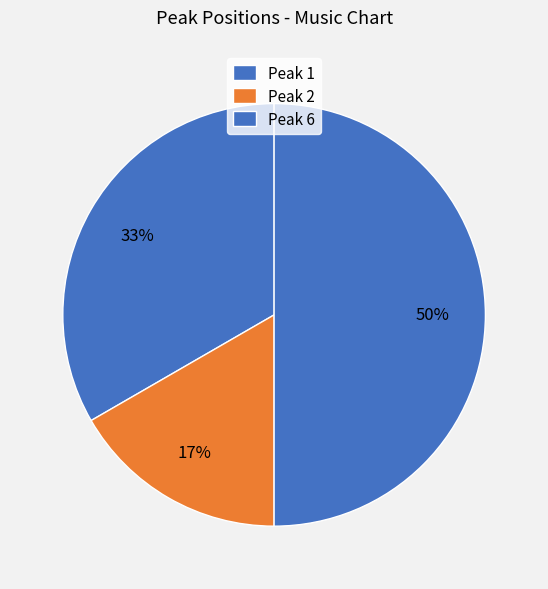

What is the largest slice in the pie chart?

Position 6 (Peak 6)